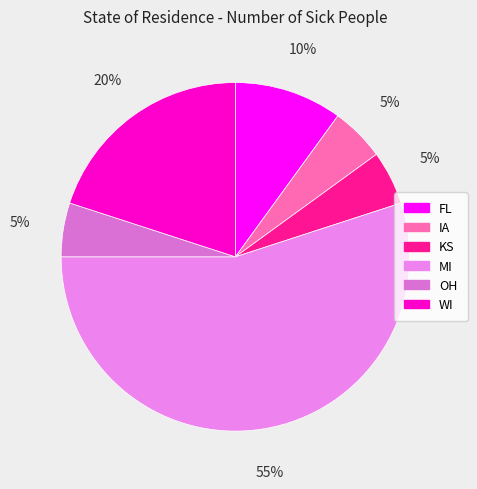

What is the largest slice in the pie chart?

MI